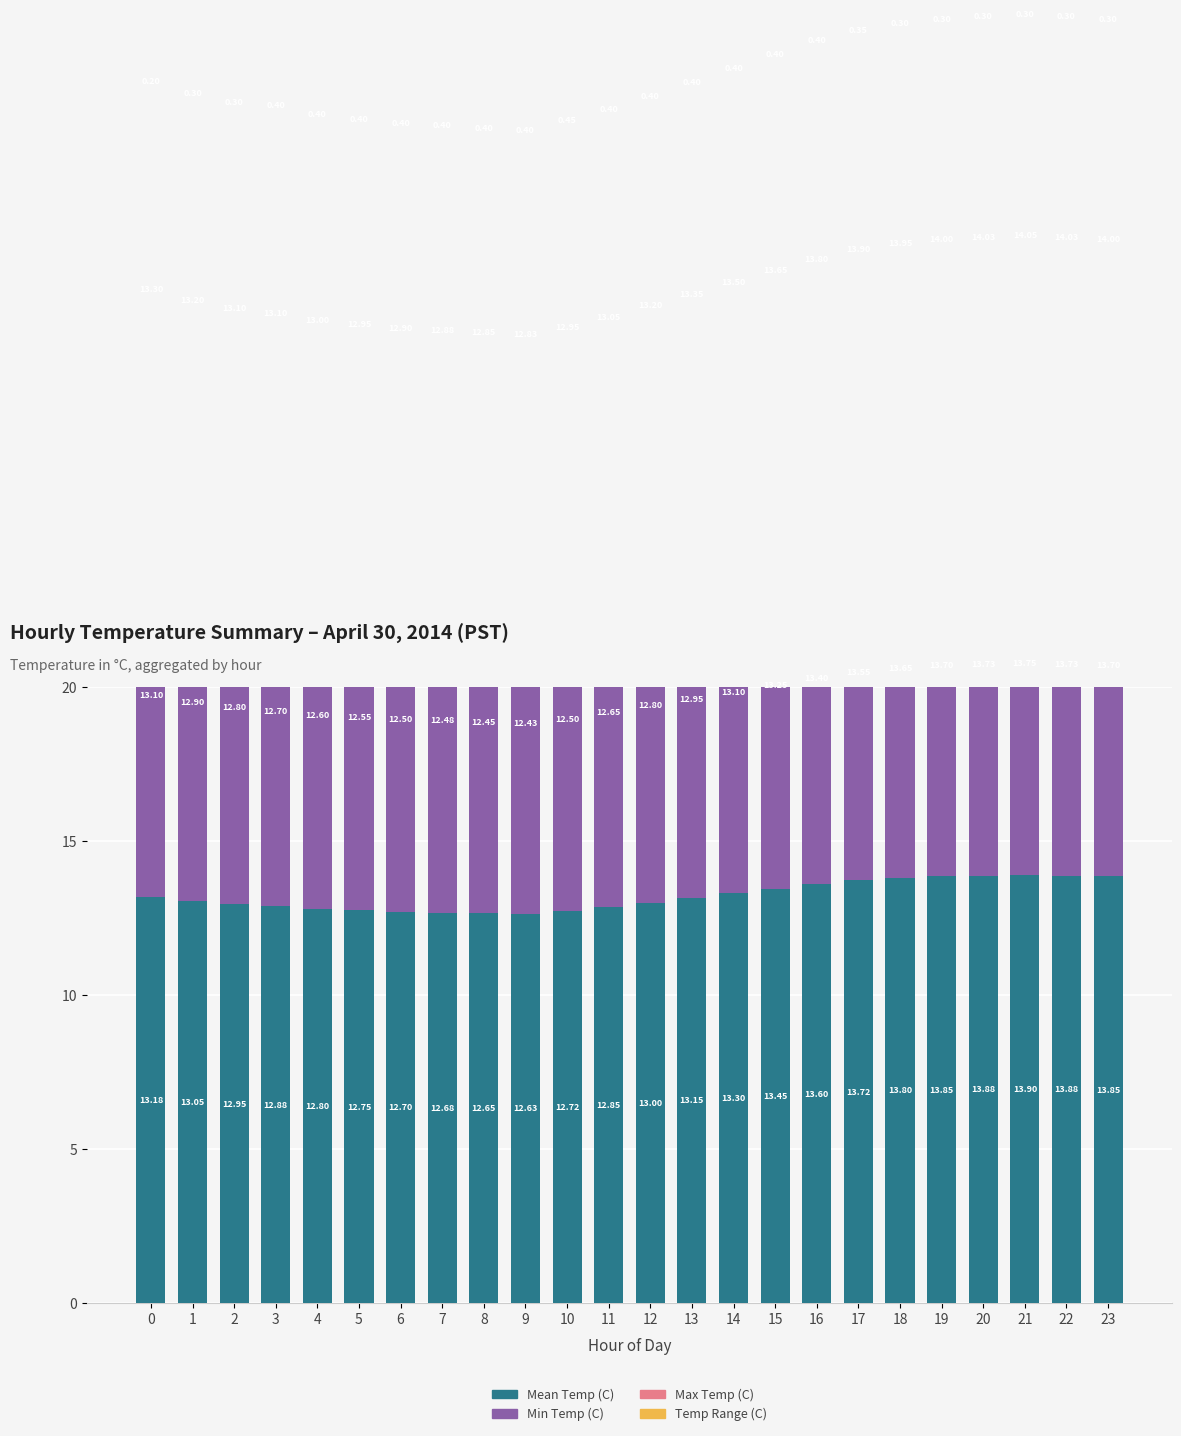

What is the average value of the Max Temp (C) series?

13.4